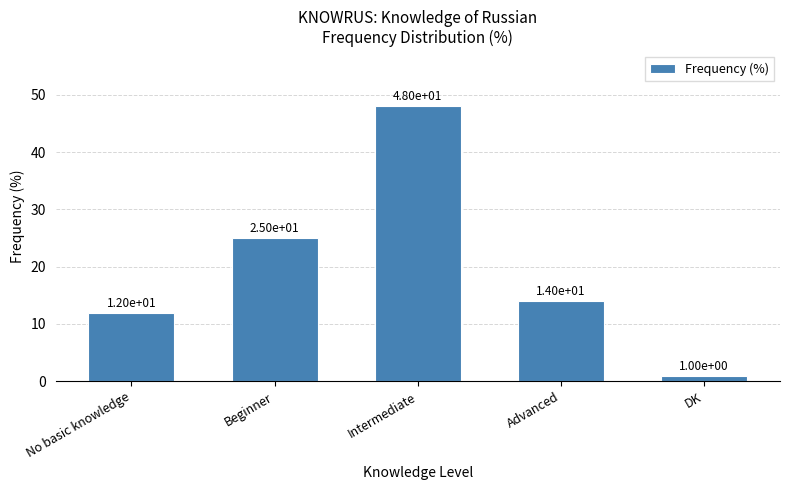

Which has a higher value, Advanced or DK?

Advanced